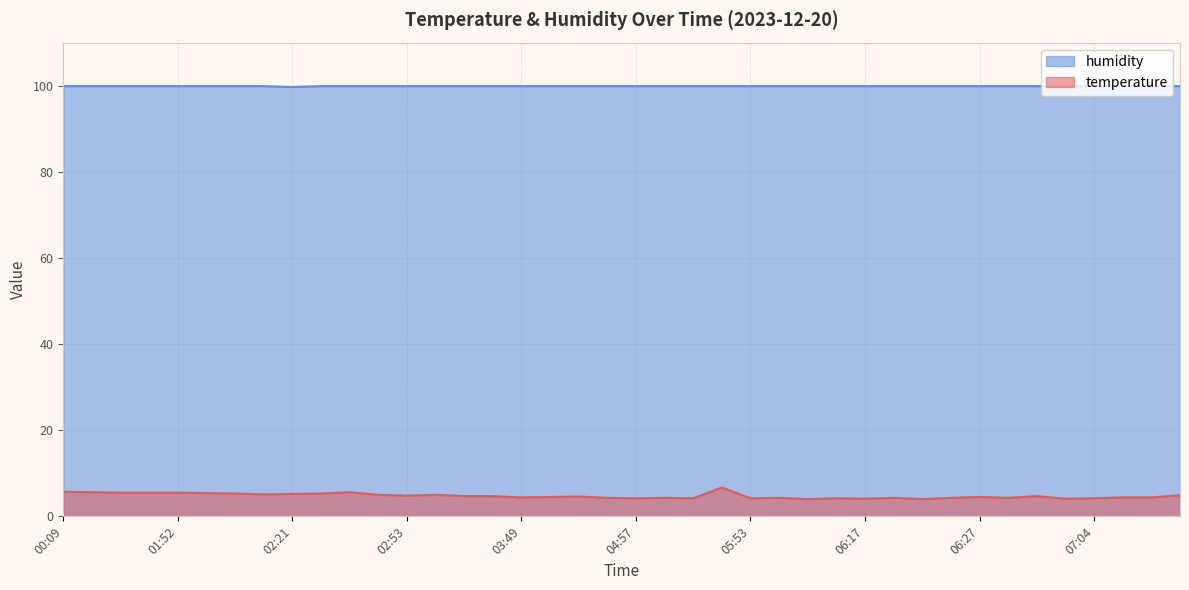

Rank the series by their maximum value, from lowest to highest.

temperature, humidity